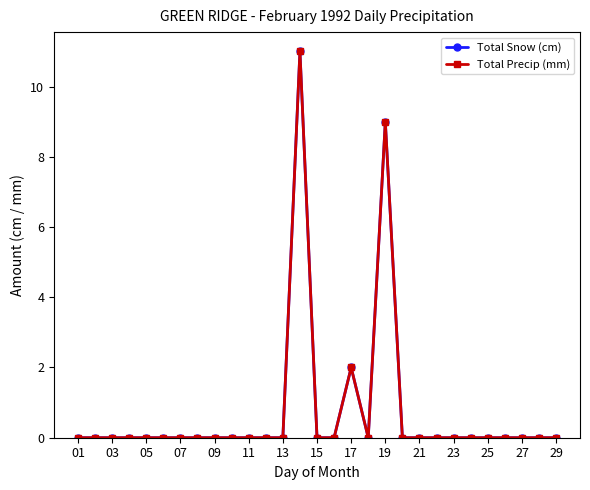

What is the difference between the second highest and second lowest values in the Total Snow (cm) series?

9